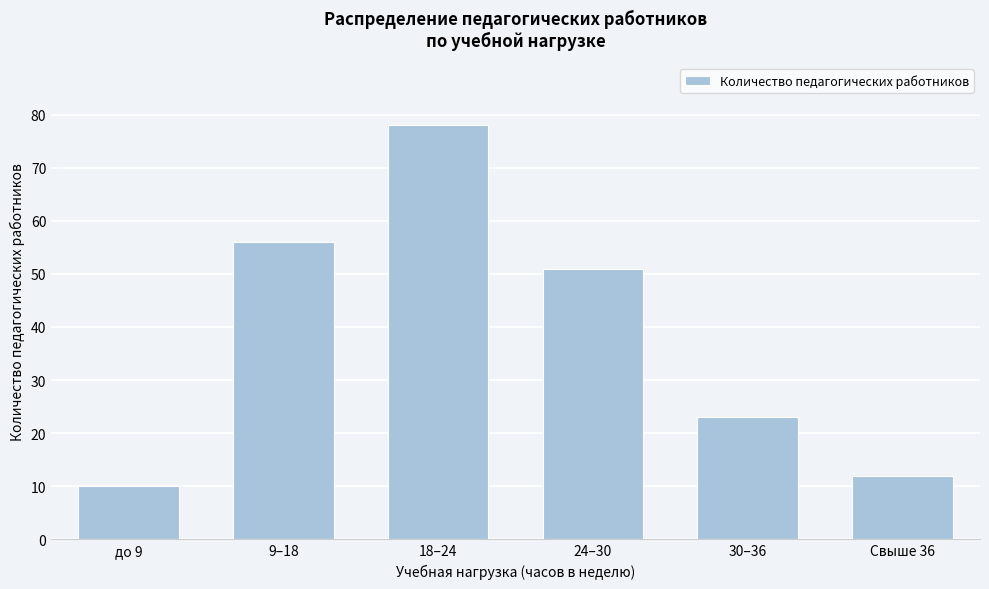

Reading right to left, list all the values displayed in this chart.

12	23	51	78	56	10